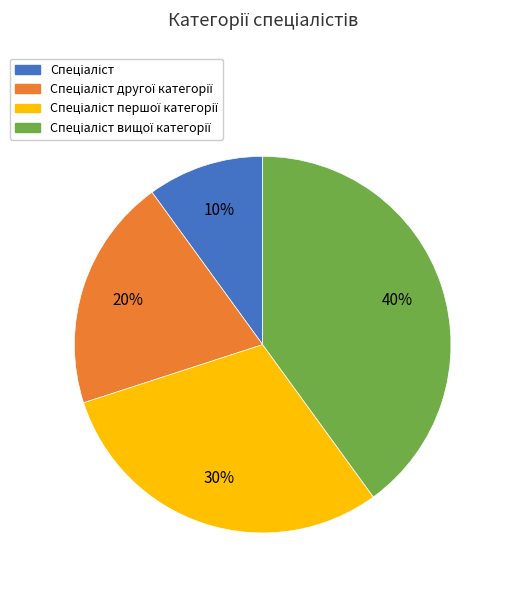

Is there any slice that represents more than half of the pie?

No